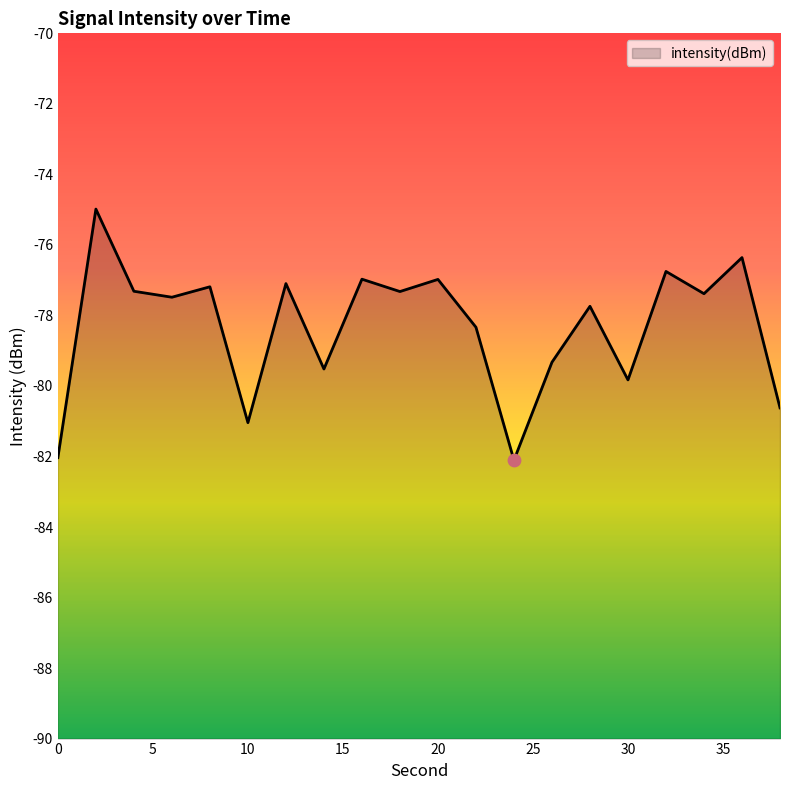

Which has a higher value, 30 or 36?

36